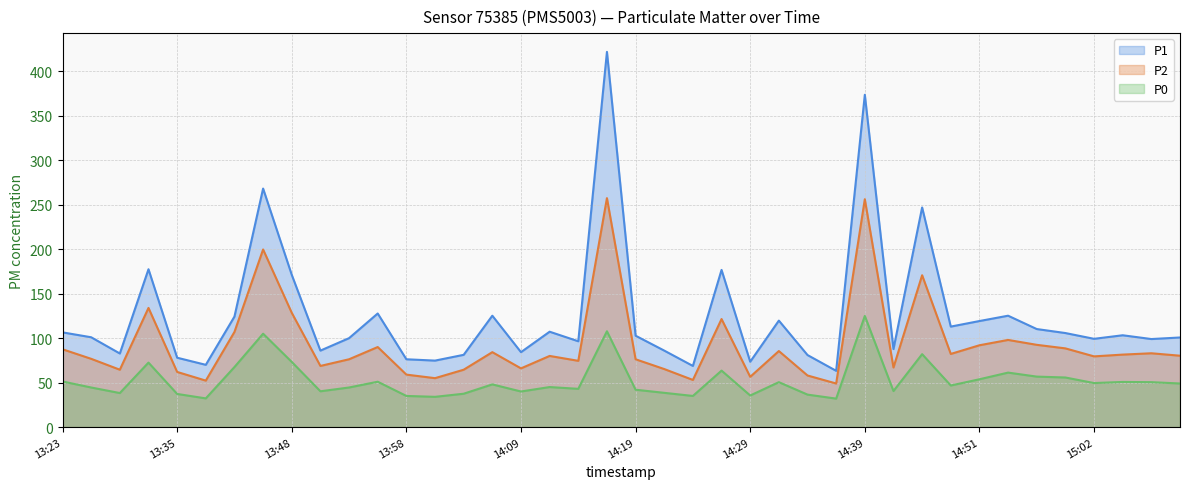

At which label is P2 closest to 153?

14:44